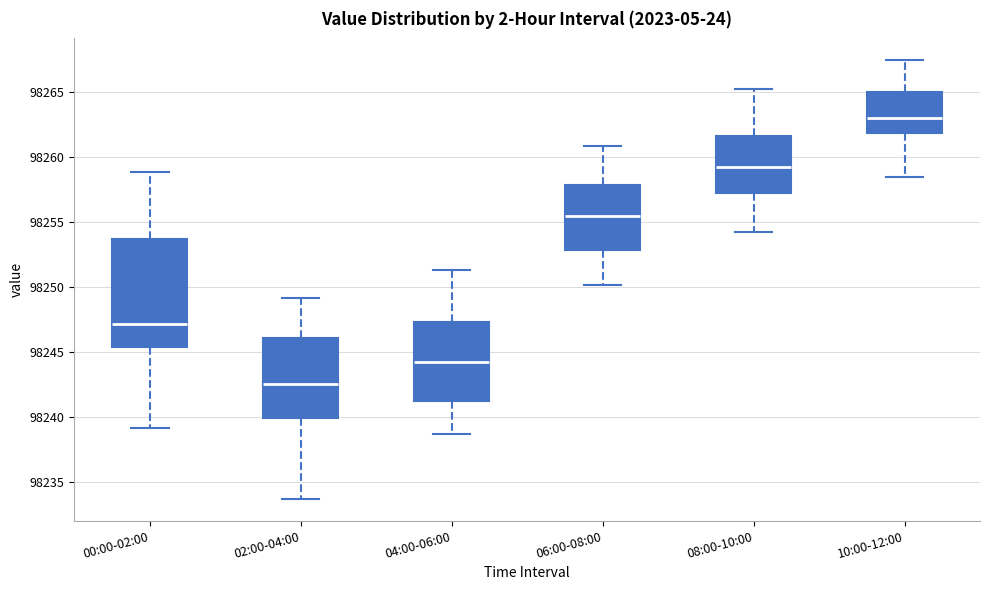

Which box is the tallest, from its lower edge to its upper edge?

00:00-02:00